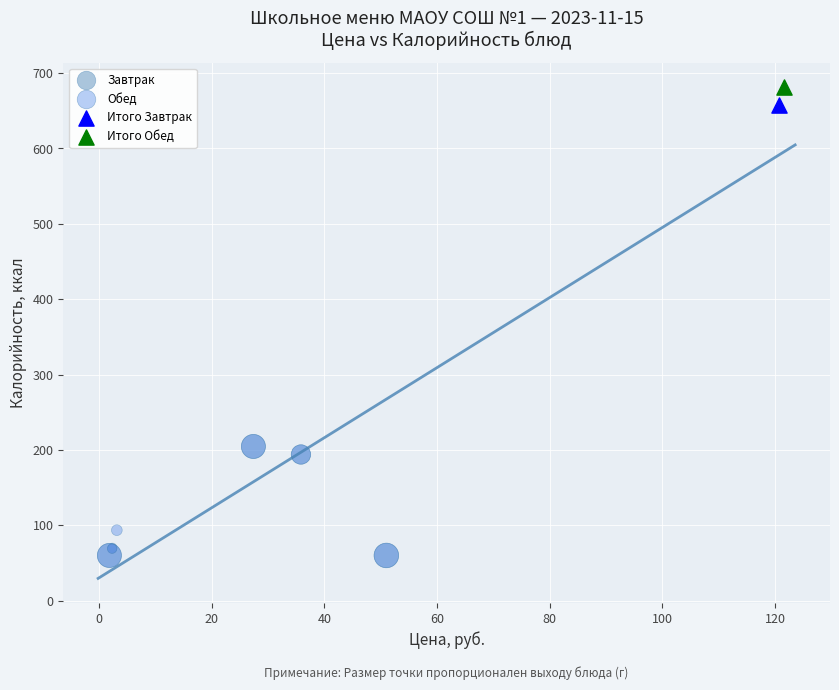

Which series contains the highest Y value?

Итого Обед